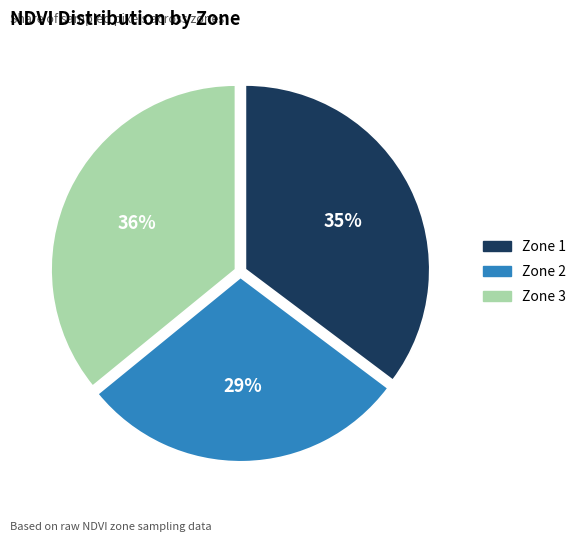

How many slices are in this pie chart?

3